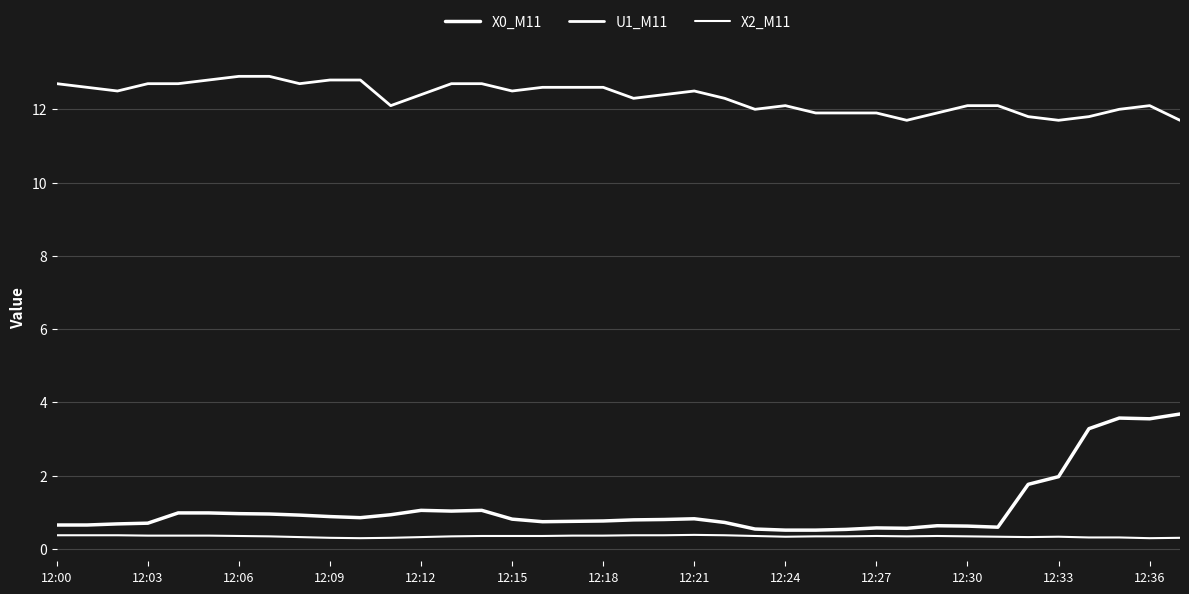

At which category is the sum across all series the highest?

12:36